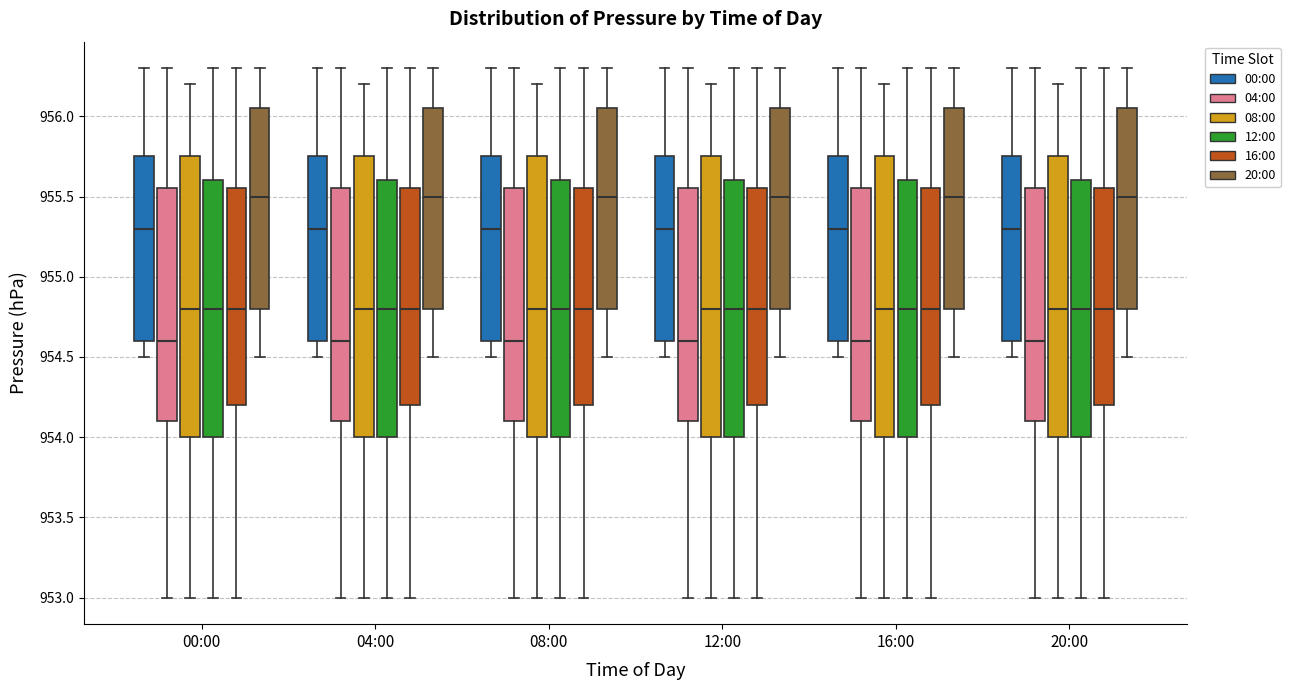

Where does the upper whisker of the box for 00:00 (12:00) end on the y-axis? The values are not printed on the chart, so give them approximately, as read against the axis.

956.30